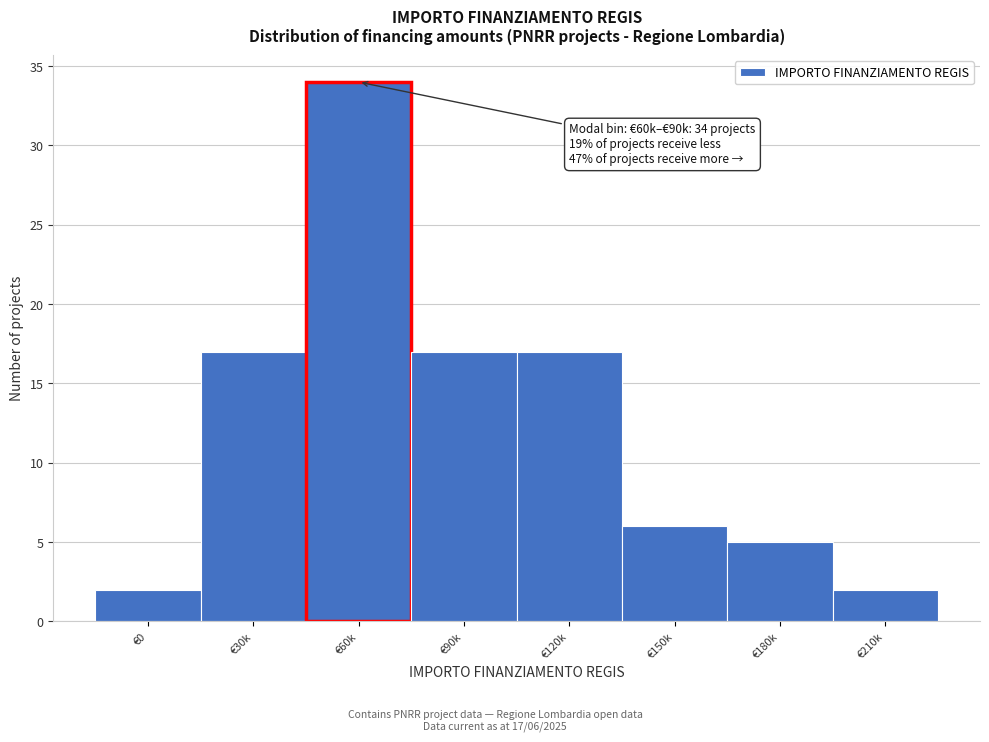

Reading left to right, list all the values displayed in this chart.

2	17	34	17	17	6	5	2